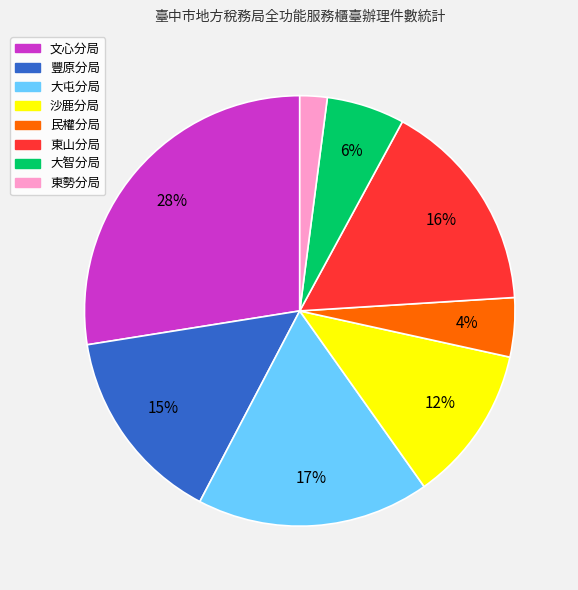

Which has a higher value, 民權分局 or 大屯分局?

大屯分局